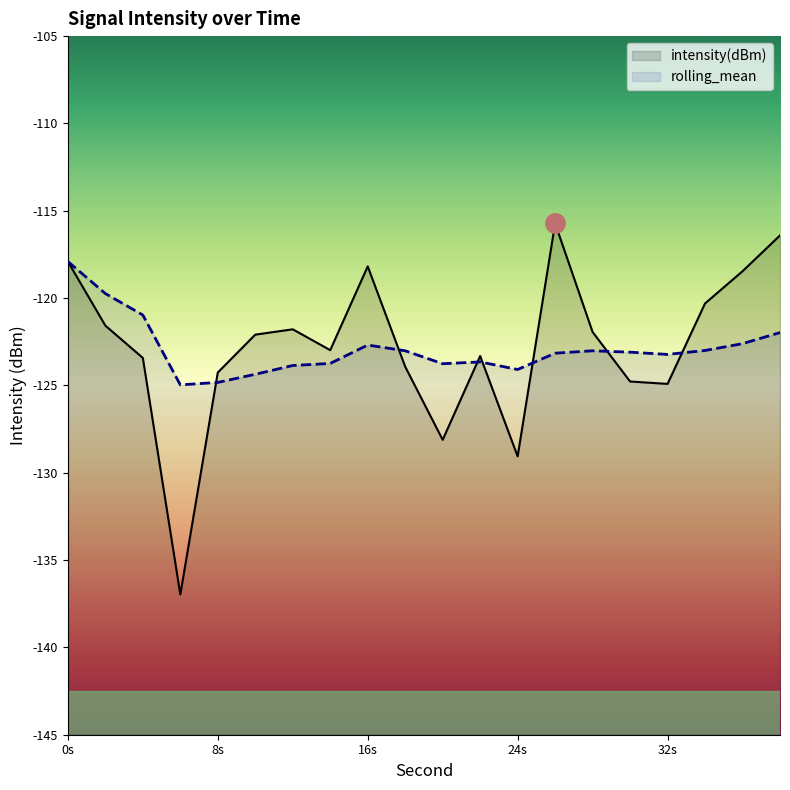

The intensity(dBm) series shows -81.7 at 22. True or false?

False